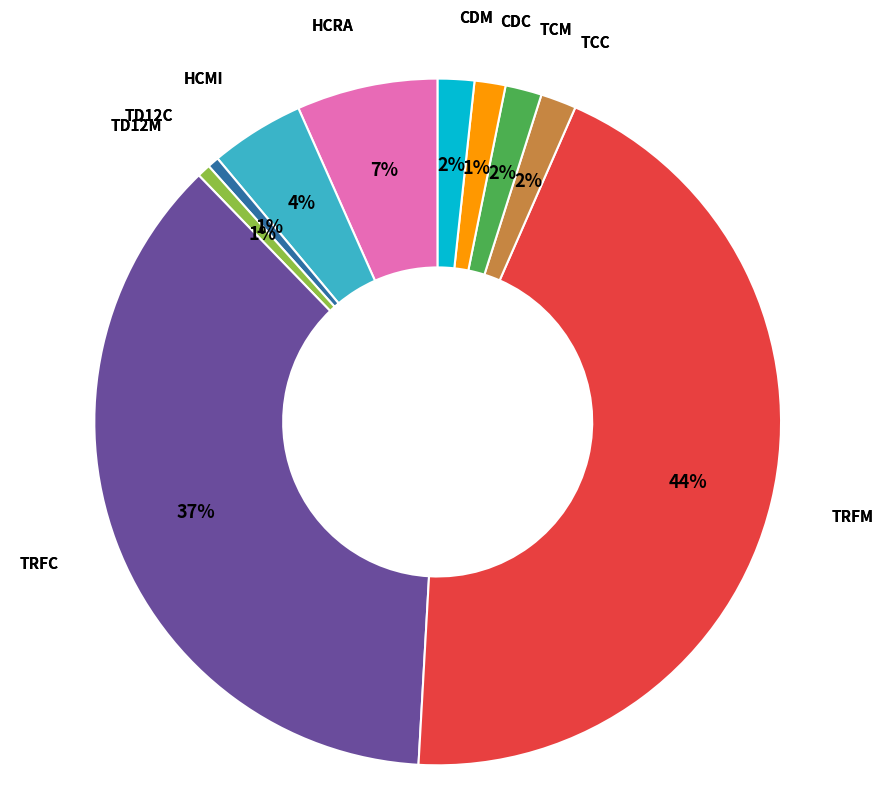

To the nearest percent, what is the average slice percentage?

10%